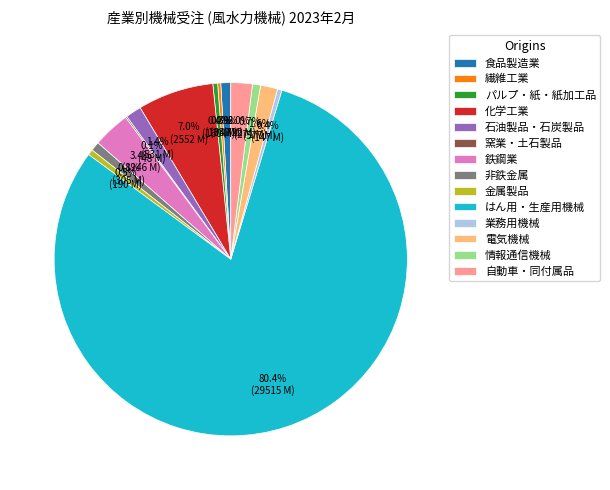

What is the ratio of the value at 鉄鋼業 to the value at 金属製品?

6.6